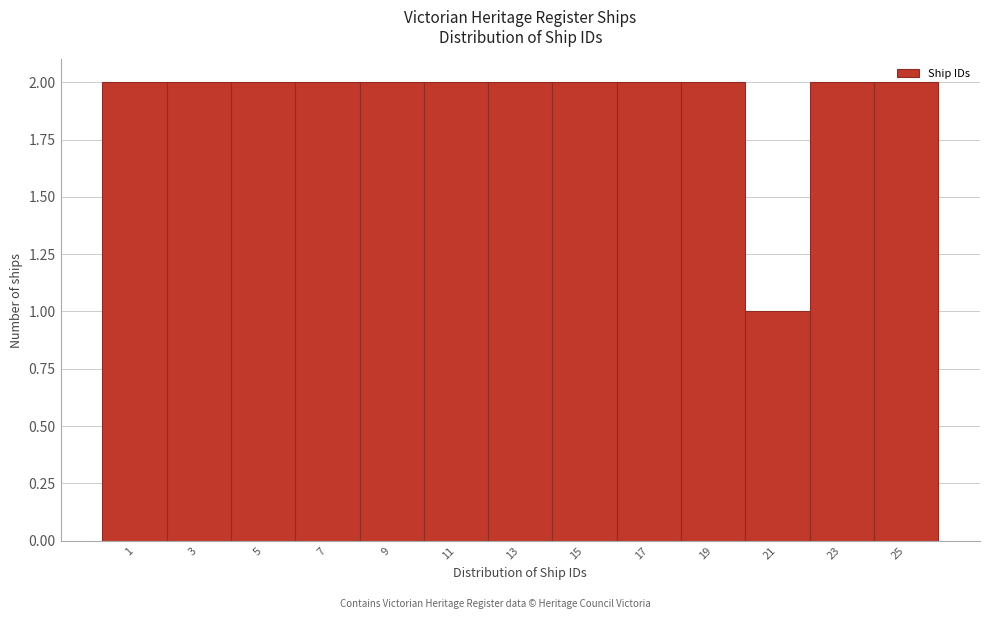

Is it true that the value at 3 is 2?

True